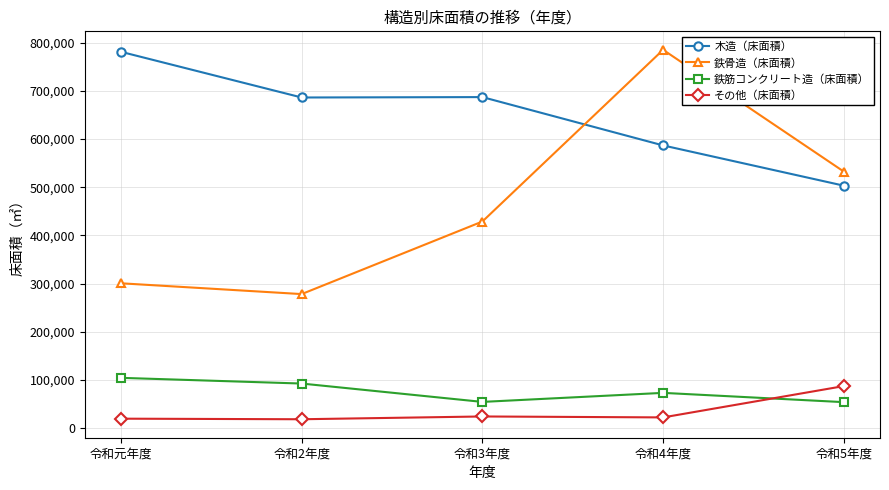

Rank the categories by 鉄骨造（床面積） value from highest to lowest.

令和4年度, 令和5年度, 令和3年度, 令和元年度, 令和2年度